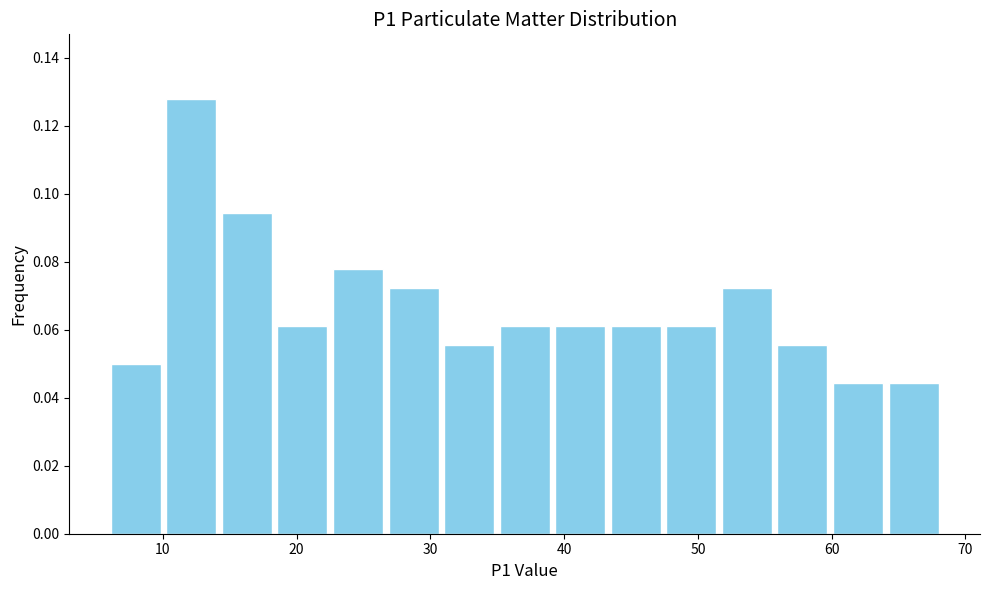

Reading left to right, transcribe this chart: for each bar, give the range it covers on the x-axis and its height. Neither the bar edges nor the heights are printed on the chart, so give them approximately, as read against the axes.

6 to 10: 0.050
10 to 14: 0.128
14 to 18: 0.094
18 to 23: 0.062
23 to 27: 0.078
27 to 31: 0.072
31 to 35: 0.056
35 to 39: 0.062
39 to 43: 0.062
43 to 47: 0.062
47 to 52: 0.062
52 to 56: 0.072
56 to 60: 0.056
60 to 64: 0.044
64 to 68: 0.044